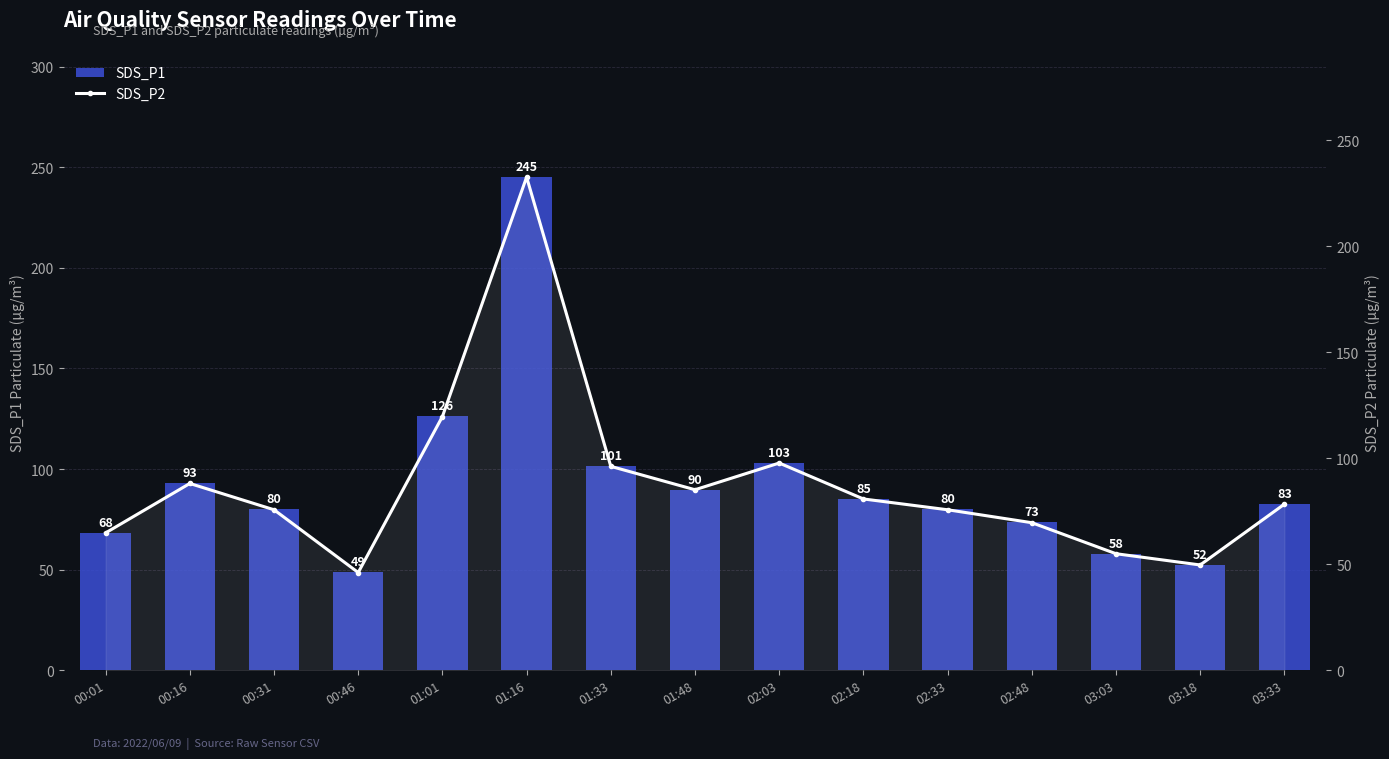

What is the difference between the second highest and minimum values in the SDS_P2 series?

73.6